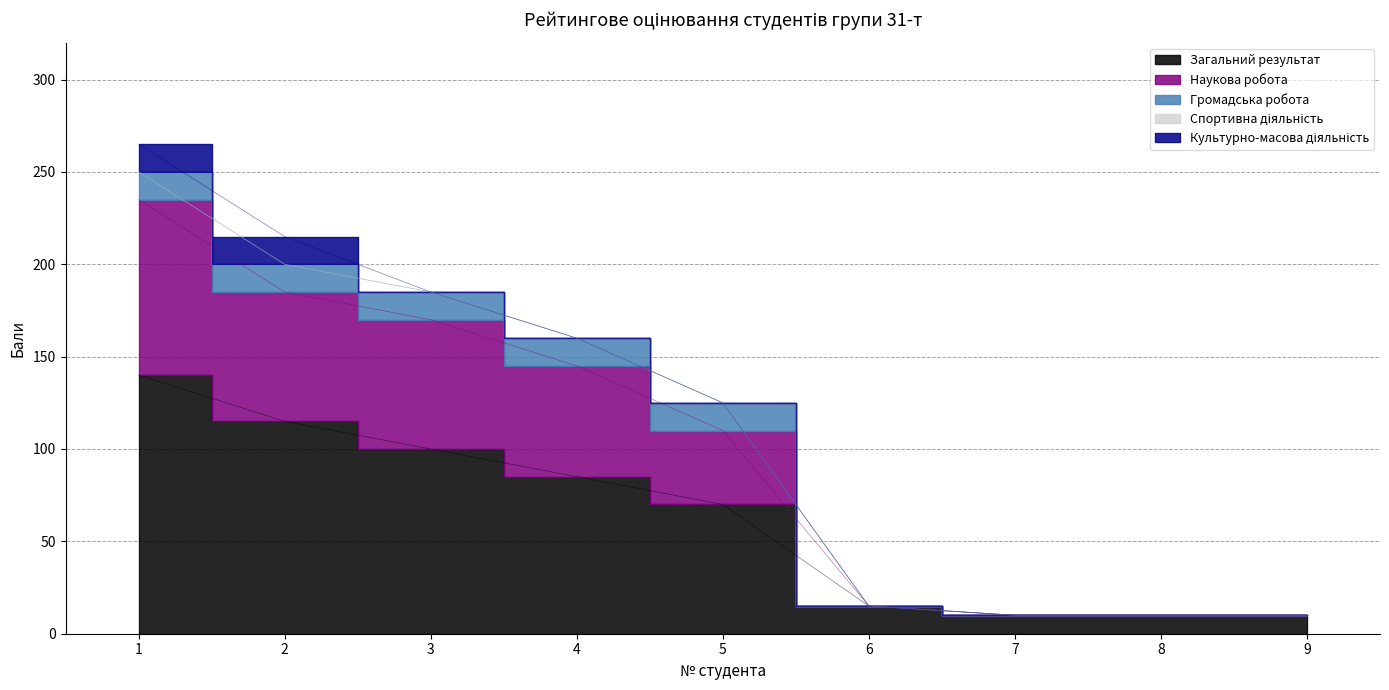

What is the difference between the maximum and minimum values in the Загальний результат series?

130